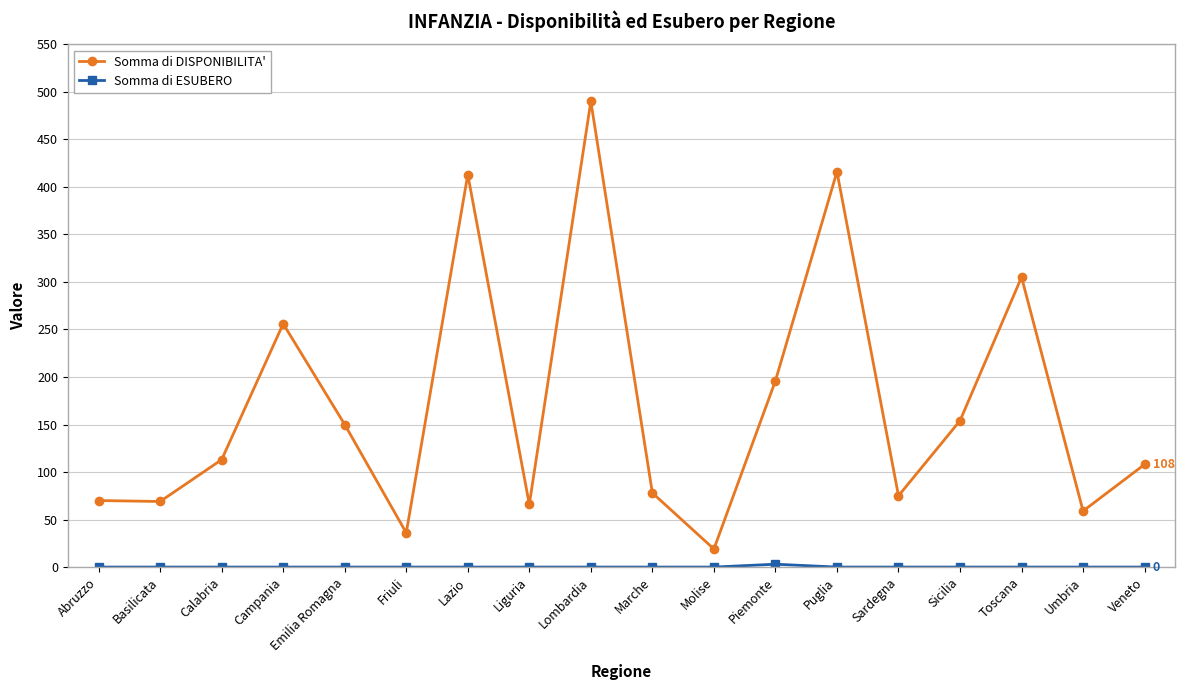

What is the label of the 18th point from the left?

Veneto